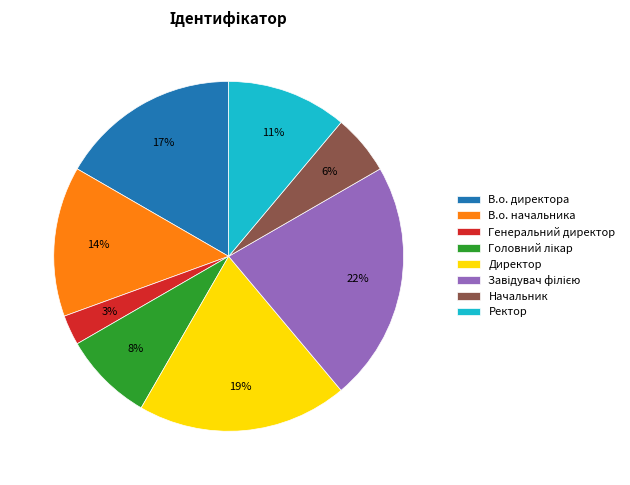

Count the number of slices in the pie.

8